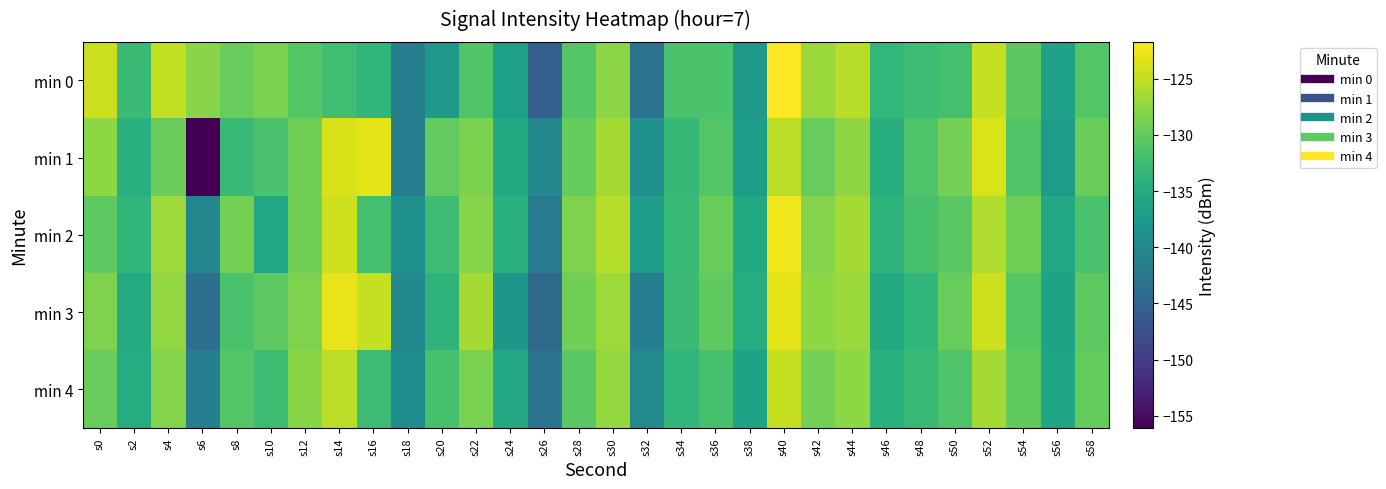

Reading left to right, what are all the values shown in this chart?

min 0: s0=-124.5	s2=-132.7	s4=-124.9	s6=-127.9	s8=-129.7	s10=-128.6	s12=-130.8	s14=-132.2	s16=-133.4	s18=-141.2	s20=-137.4	s22=-131.1	s24=-136.6	s26=-145.7	s28=-130.8	s30=-127.7	s32=-143.0	s34=-131.5	s36=-131.4	s38=-137.4	s40=-121.7	s42=-126.9	s44=-125.4	s46=-133.3	s48=-132.4	s50=-131.9	s52=-124.8	s54=-130.4	s56=-136.4	s58=-130.9
min 1: s0=-127.6	s2=-134.2	s4=-129.5	s6=-156.1	s8=-132.9	s10=-131.5	s12=-129.2	s14=-123.8	s16=-123.1	s18=-141.3	s20=-130.0	s22=-128.5	s24=-135.2	s26=-140.1	s28=-129.8	s30=-126.4	s32=-138.7	s34=-133.1	s36=-130.9	s38=-136.8	s40=-125.3	s42=-129.7	s44=-127.4	s46=-134.6	s48=-131.2	s50=-128.9	s52=-123.6	s54=-131.0	s56=-137.2	s58=-129.4
min 2: s0=-130.2	s2=-133.5	s4=-126.7	s6=-140.3	s8=-128.9	s10=-135.6	s12=-129.1	s14=-124.4	s16=-131.8	s18=-138.7	s20=-132.4	s22=-127.9	s24=-134.1	s26=-141.8	s28=-128.3	s30=-125.6	s32=-136.9	s34=-132.8	s36=-129.5	s38=-135.2	s40=-122.4	s42=-128.1	s44=-126.3	s46=-133.9	s48=-131.7	s50=-130.5	s52=-125.8	s54=-129.2	s56=-135.4	s58=-131.6
min 3: s0=-128.4	s2=-135.1	s4=-127.3	s6=-143.5	s8=-131.6	s10=-130.2	s12=-128.4	s14=-122.9	s16=-124.7	s18=-140.1	s20=-133.8	s22=-126.4	s24=-137.9	s26=-144.2	s28=-129.1	s30=-126.8	s32=-141.3	s34=-132.6	s36=-130.1	s38=-134.7	s40=-123.1	s42=-127.5	s44=-126.9	s46=-135.2	s48=-133.4	s50=-129.7	s52=-124.3	s54=-130.8	s56=-136.1	s58=-130.3
min 4: s0=-129.7	s2=-134.8	s4=-128.1	s6=-141.2	s8=-130.9	s10=-132.4	s12=-127.8	s14=-125.3	s16=-132.5	s18=-139.4	s20=-131.7	s22=-128.6	s24=-135.3	s26=-142.9	s28=-130.5	s30=-127.2	s32=-139.8	s34=-133.4	s36=-131.7	s38=-136.1	s40=-124.8	s42=-128.9	s44=-127.5	s46=-134.1	s48=-132.8	s50=-131.2	s52=-126.4	s54=-130.1	s56=-135.7	s58=-129.8